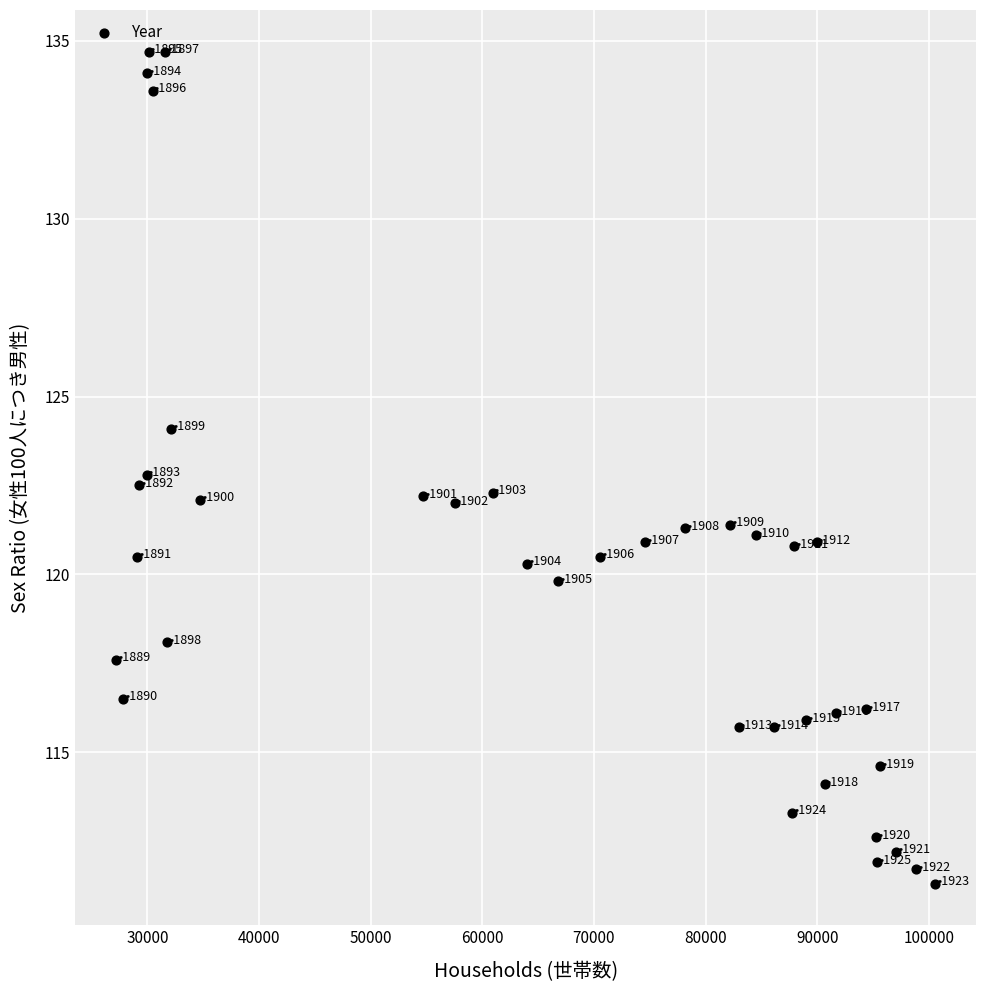

What is the range of X values (max minus min)?

73377.0